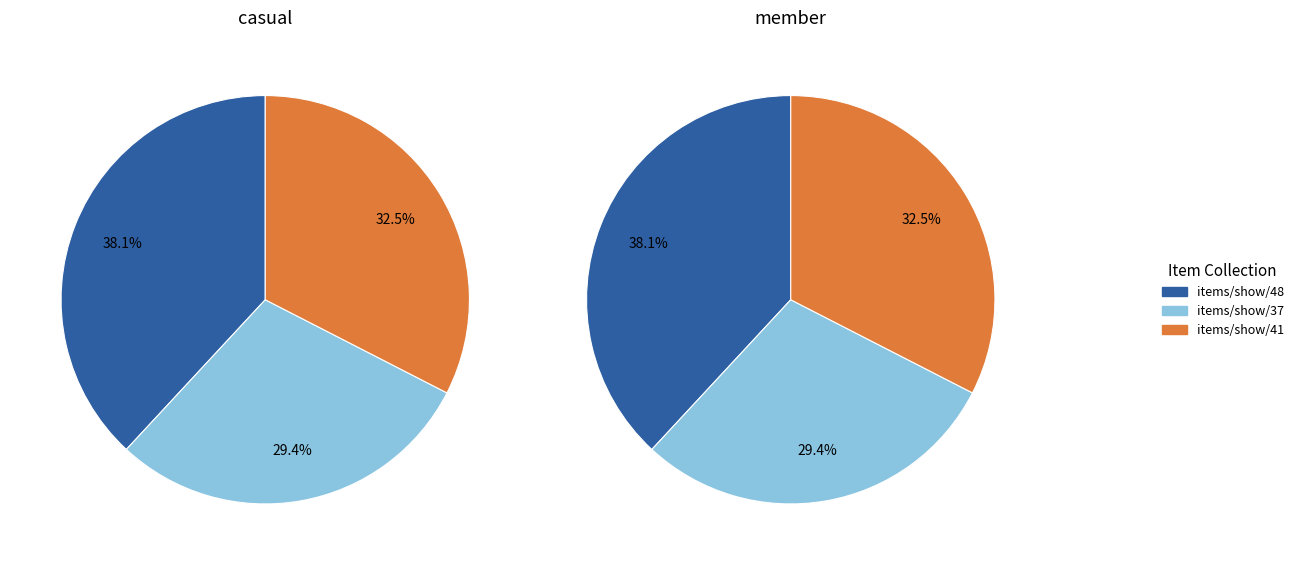

Count the number of slices in the pie.

3